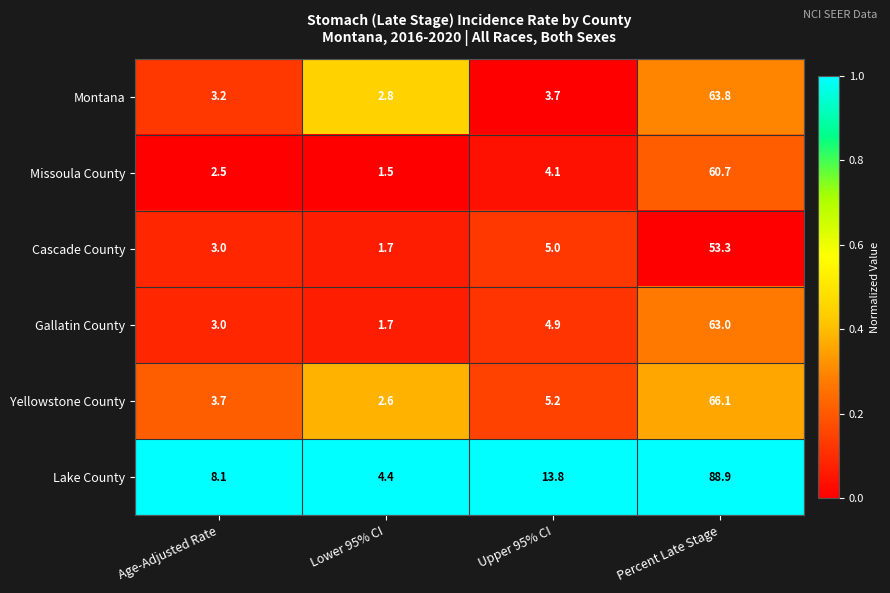

What is the average value of the Cascade County series?

15.8